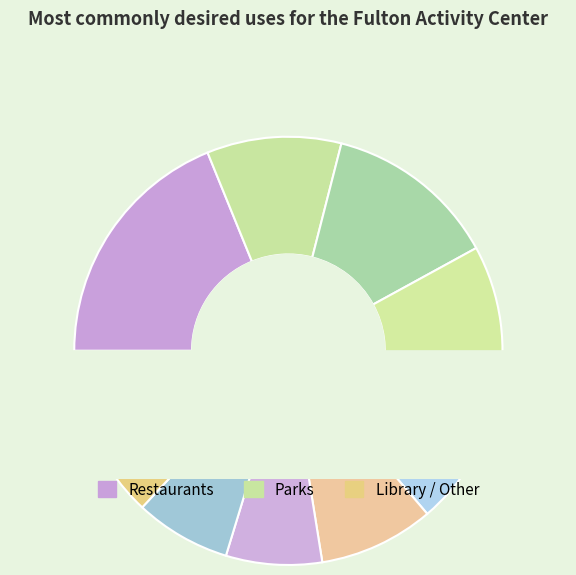

Is the sum of Residential multi-family units and Entertainment greater than half?

No